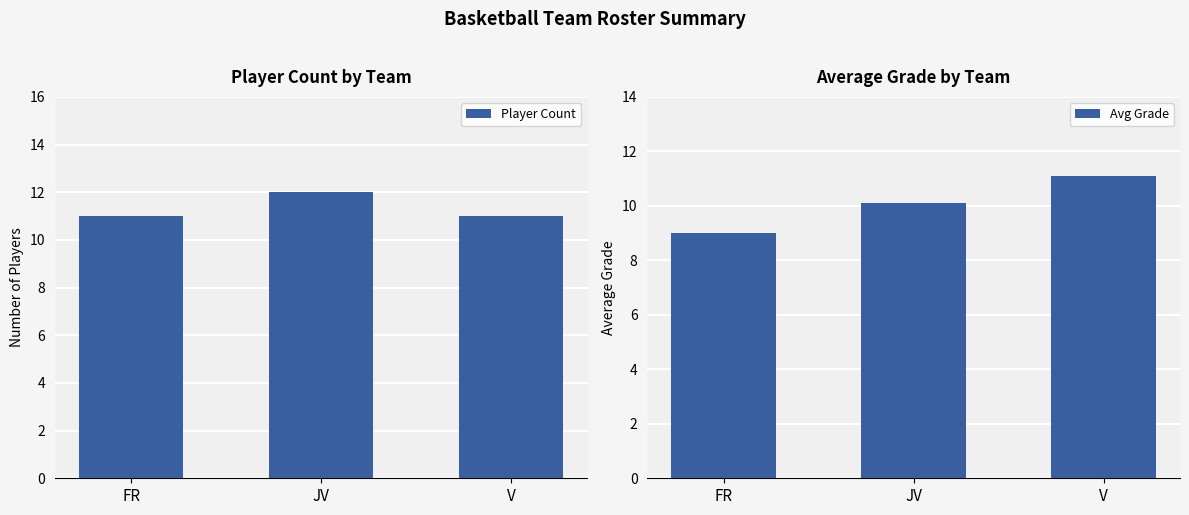

What is the difference between the maximum and second lowest values in the Avg Grade series?

1.0